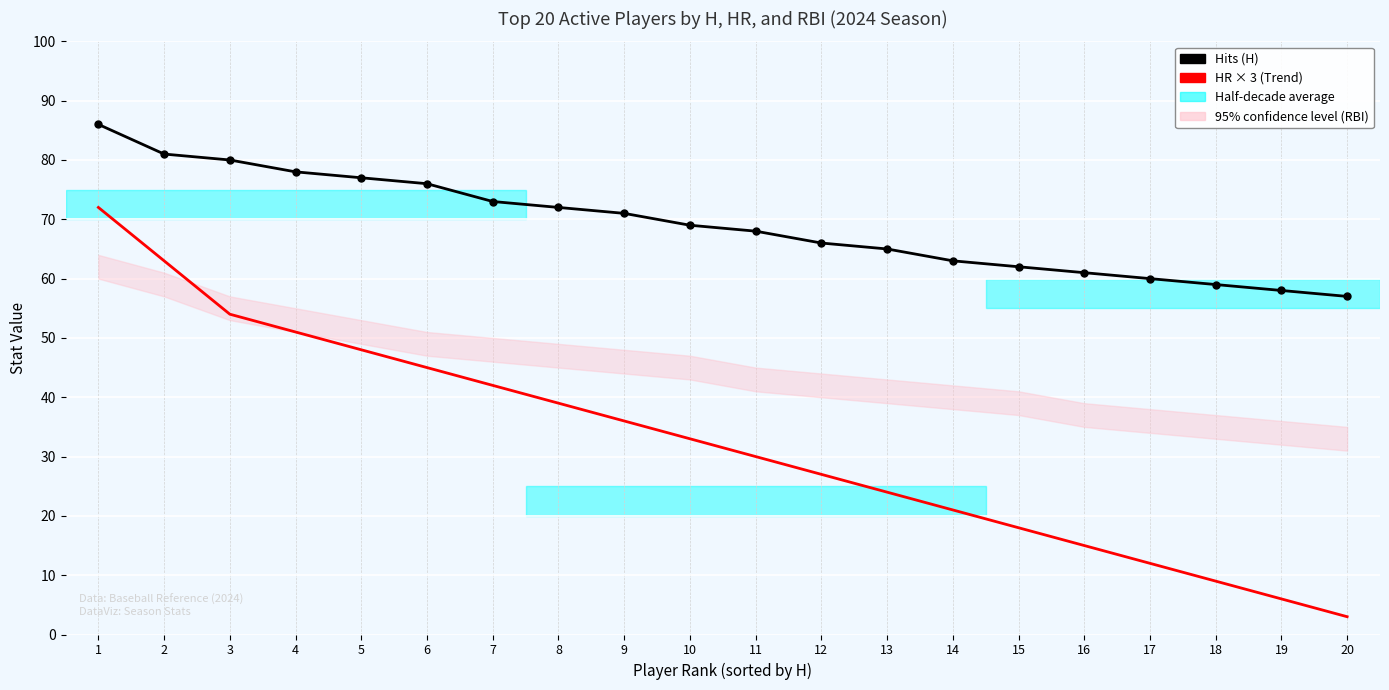

Reading left to right, transcribe all the data shown in this chart.

Hits (H): 86	81	80	78	77	76	73	72	71	69	68	66	65	63	62	61	60	59	58	57
HR × 3 (Trend): 72	63	54	51	48	45	42	39	36	33	30	27	24	21	18	15	12	9	6	3